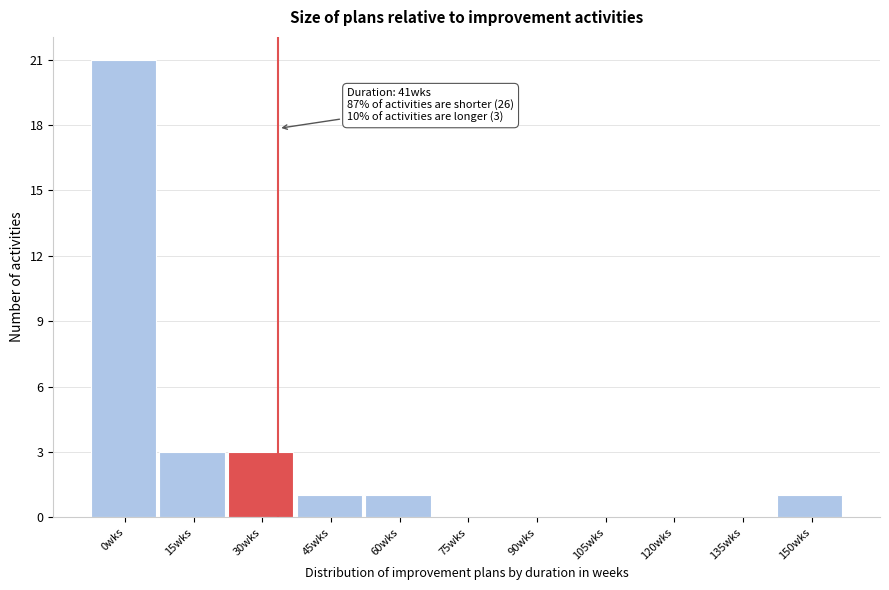

Reading left to right, transcribe all the data shown in this chart.

0wks=21	15wks=3	30wks=3	45wks=1	60wks=1	75wks=0	90wks=0	105wks=0	120wks=0	135wks=0	150wks=1